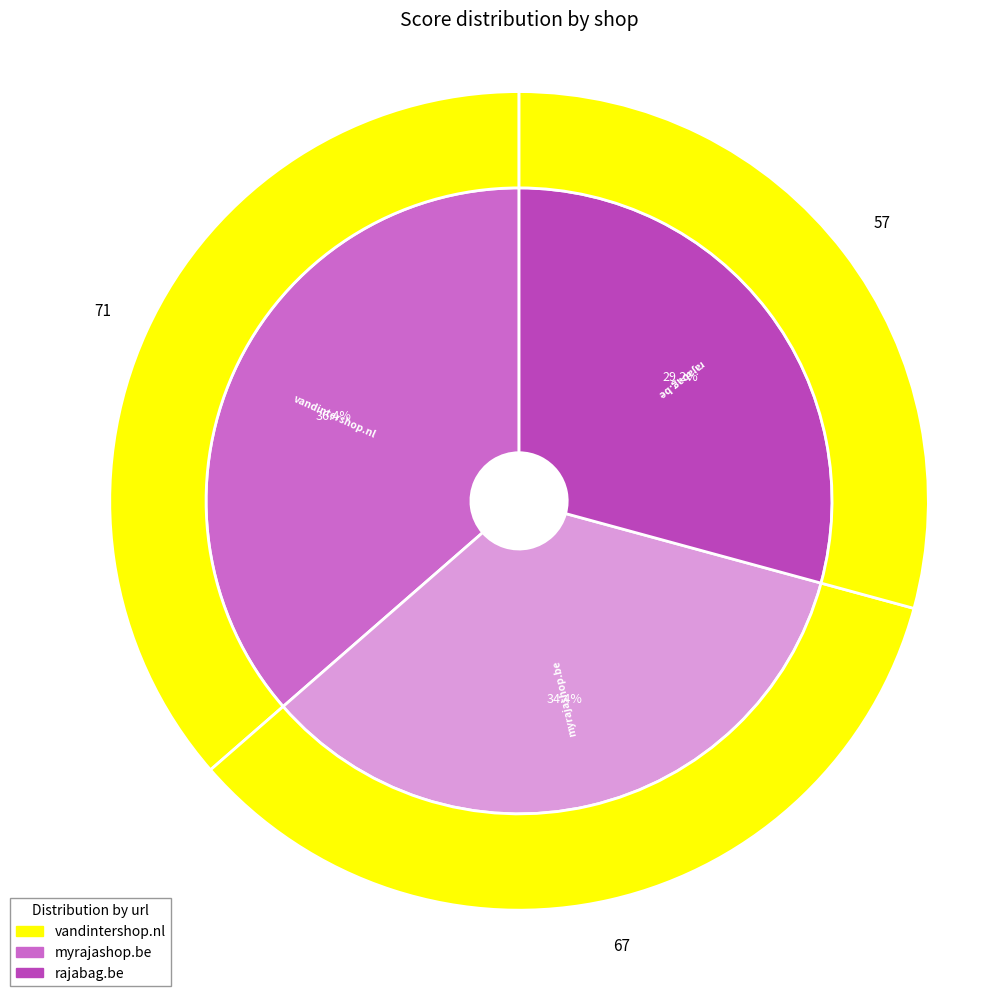

Rank the categories by value from lowest to highest.

rajabag.be, myrajashop.be, vandintershop.nl